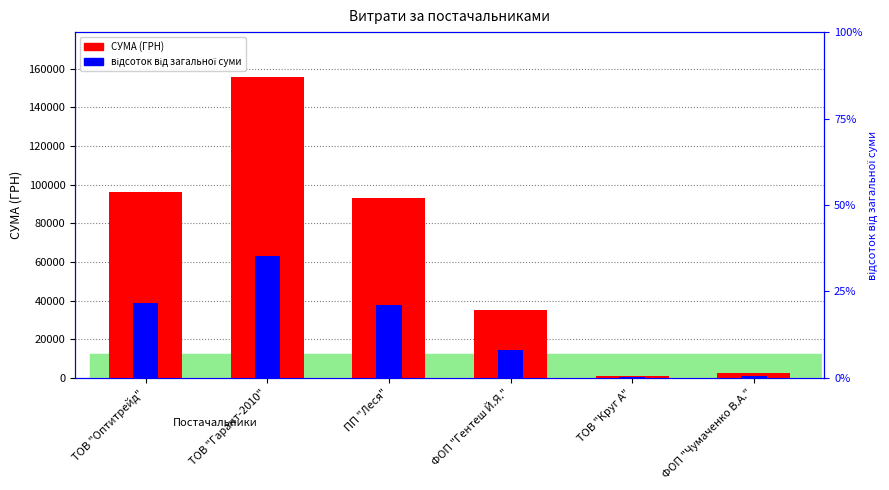

The відсоток від загальної суми series shows 53616.6 at ПП "Леся". True or false?

False